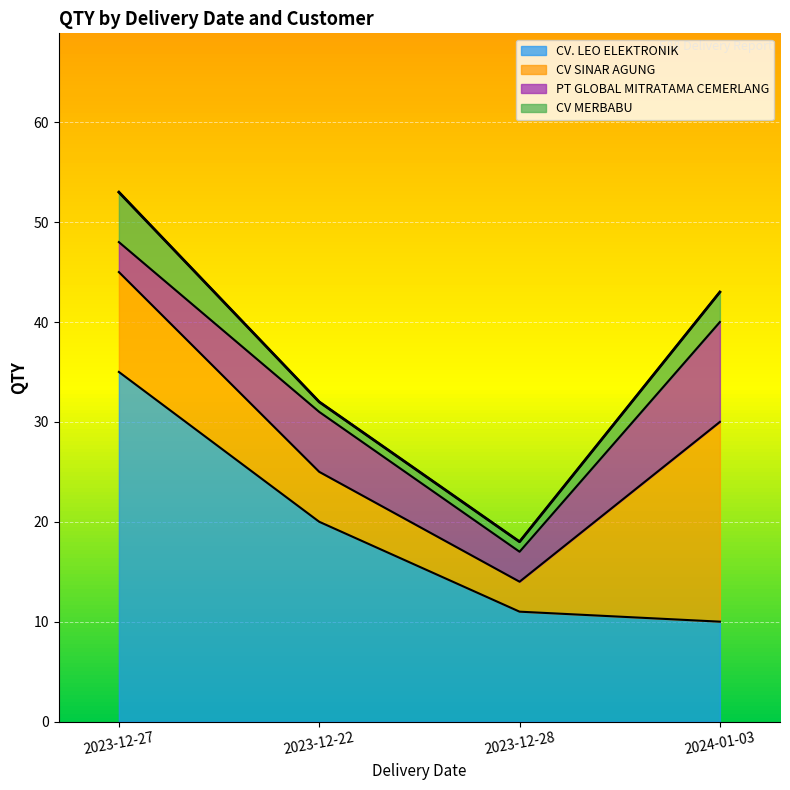

At which label does CV SINAR AGUNG first exceed 10?

2024-01-03